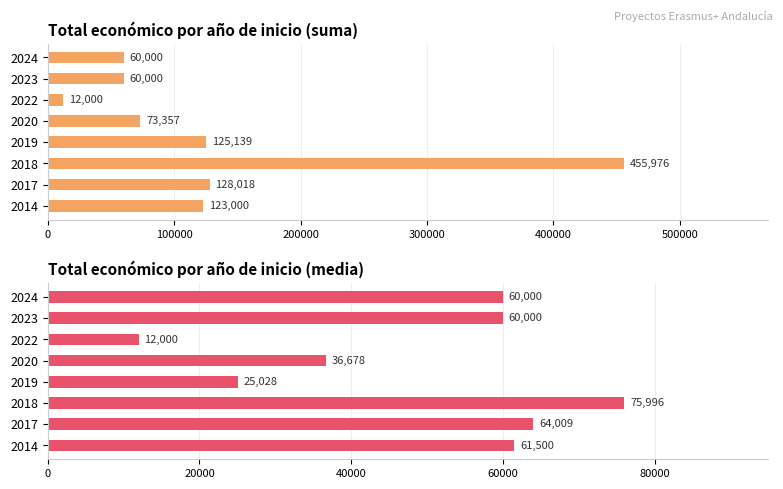

What is the difference between the second highest and minimum values in the Total económico (suma) series?

116018.0